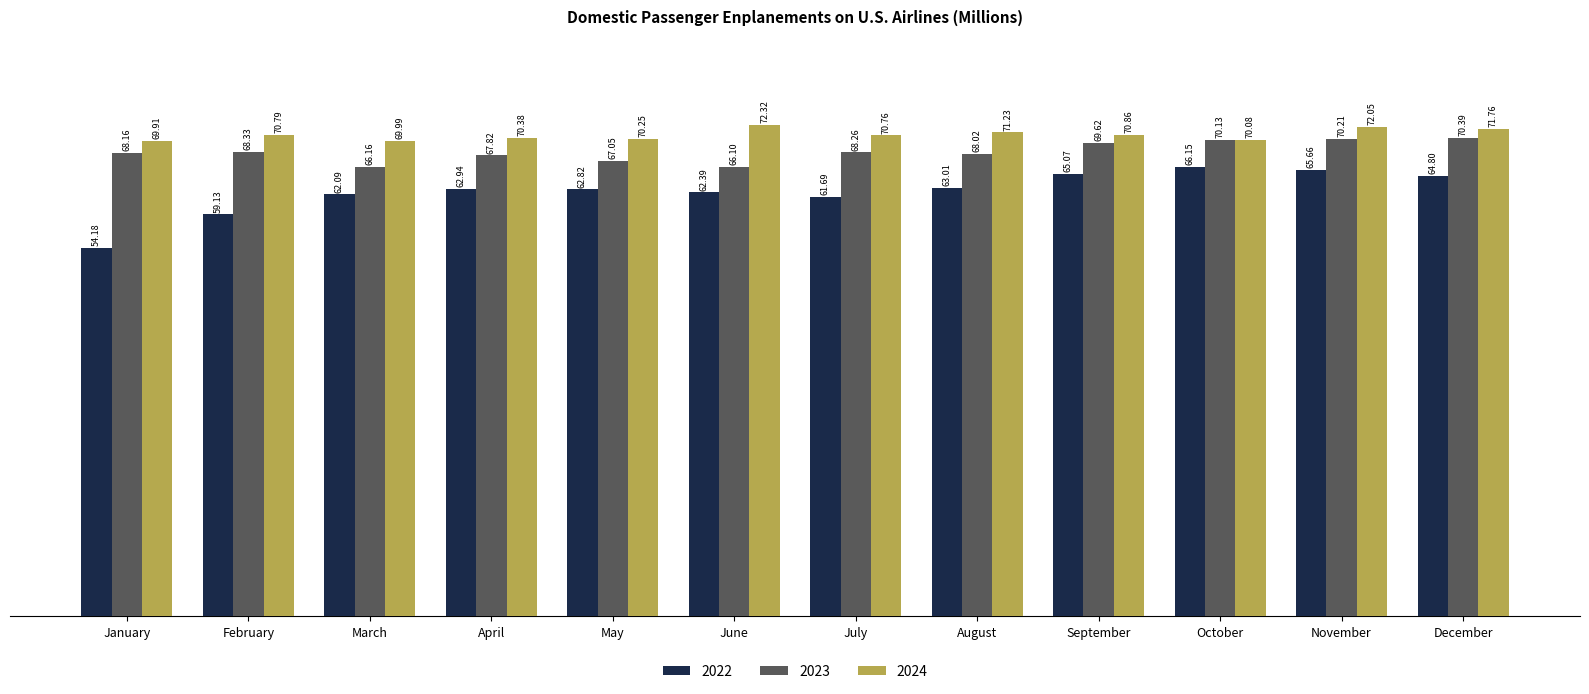

What is the difference between the maximum and second lowest values in the 2023 series?

4.2